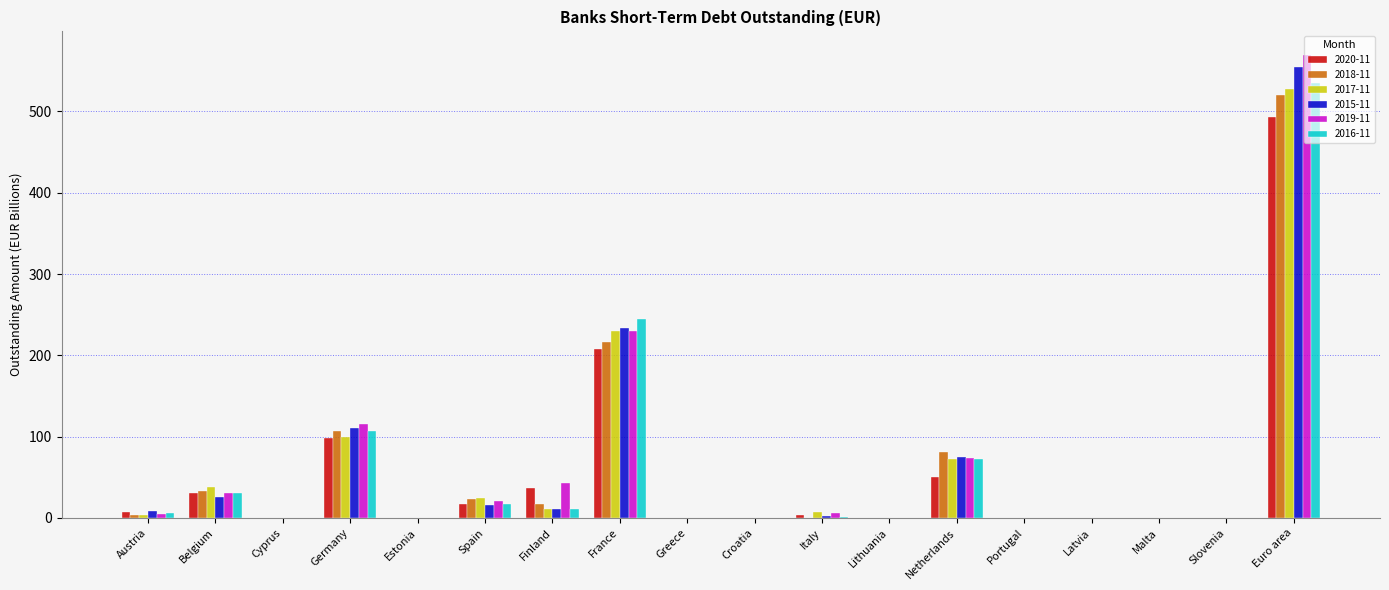

What is the average value of the 2017-11 series?

56.2